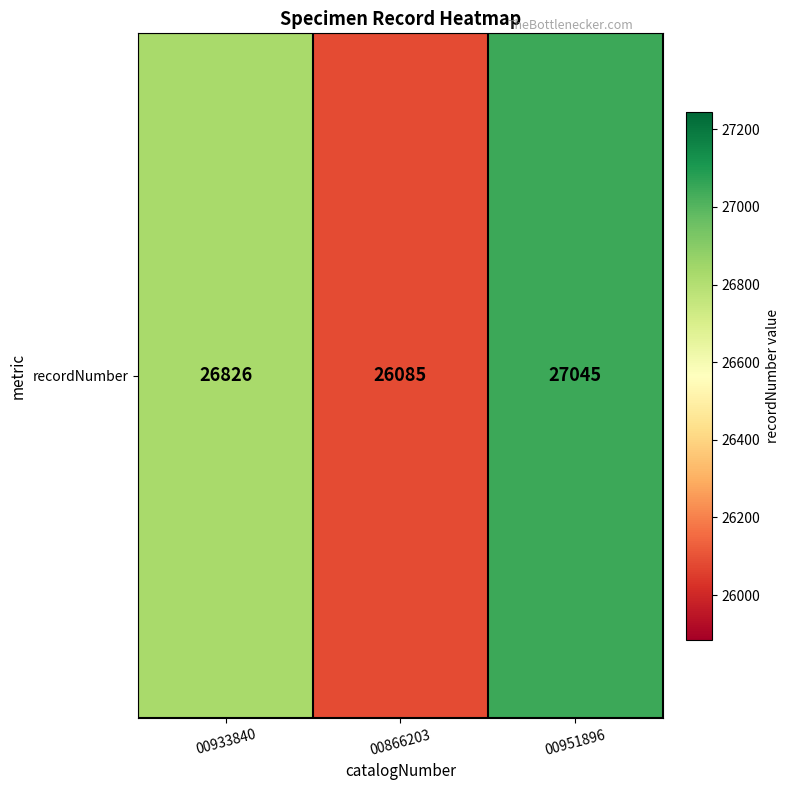

Reading left to right, what are all the values shown in this chart?

00933840=26826	00866203=26085	00951896=27045